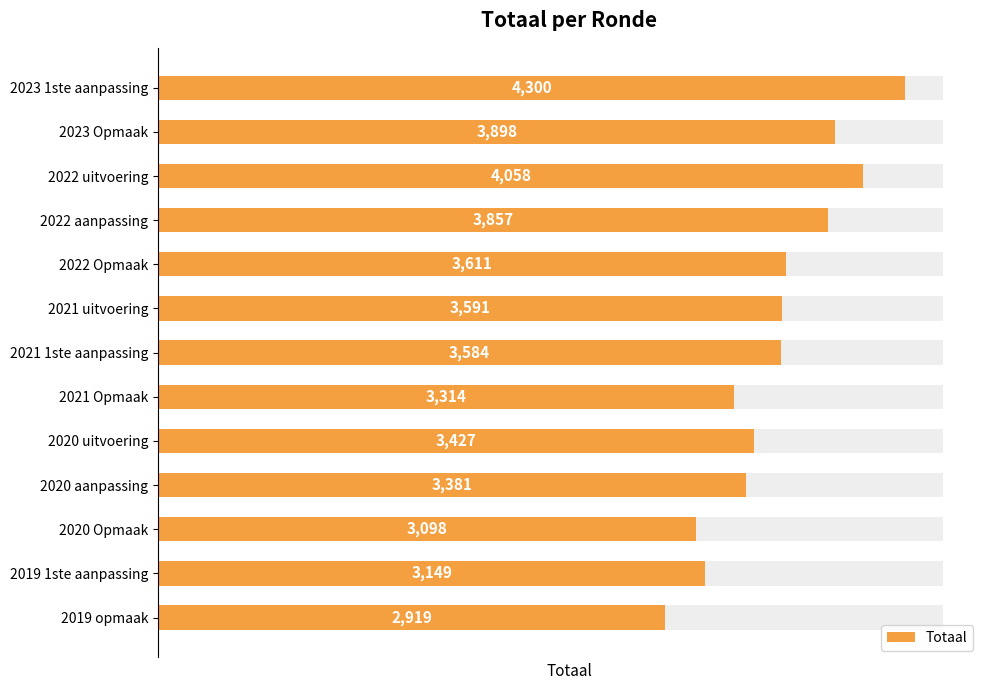

What is the value of the 3rd bar from the left?

4058